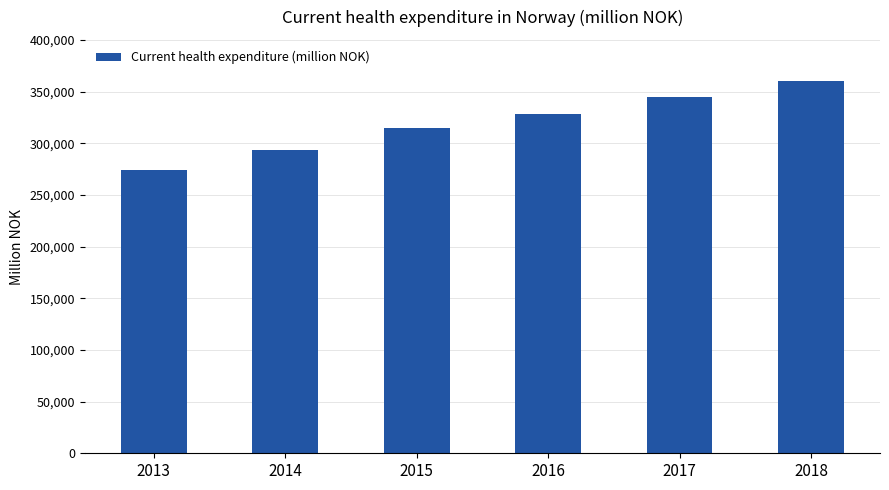

Read the value at 2013, to the nearest 50.

274250